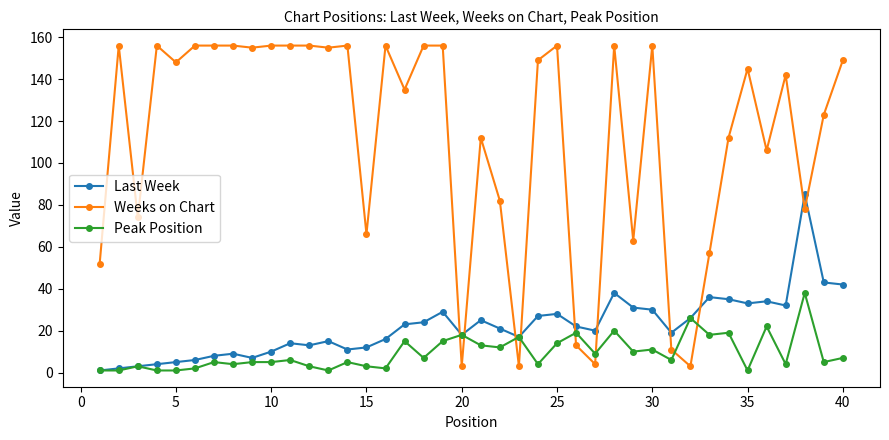

At how many categories does at least one series exceed 143?

21